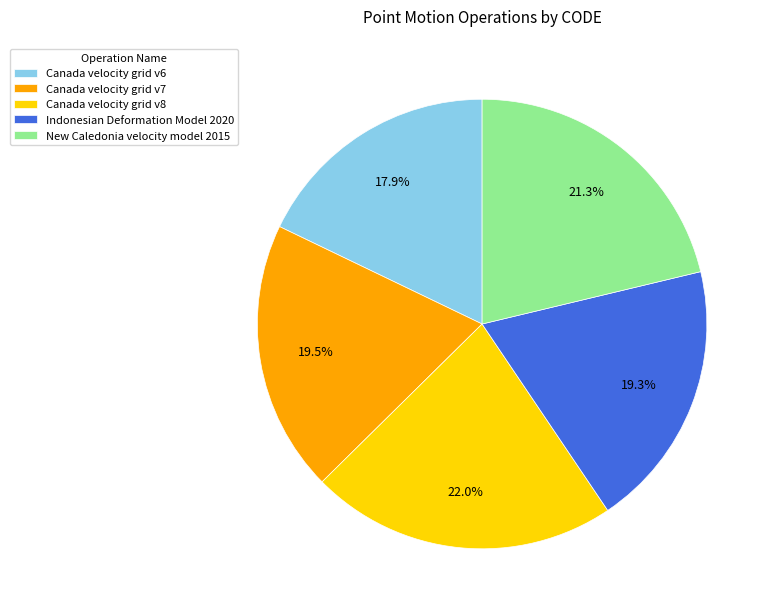

Is it true that New Caledonia velocity model 2015 is 13% of the pie?

False